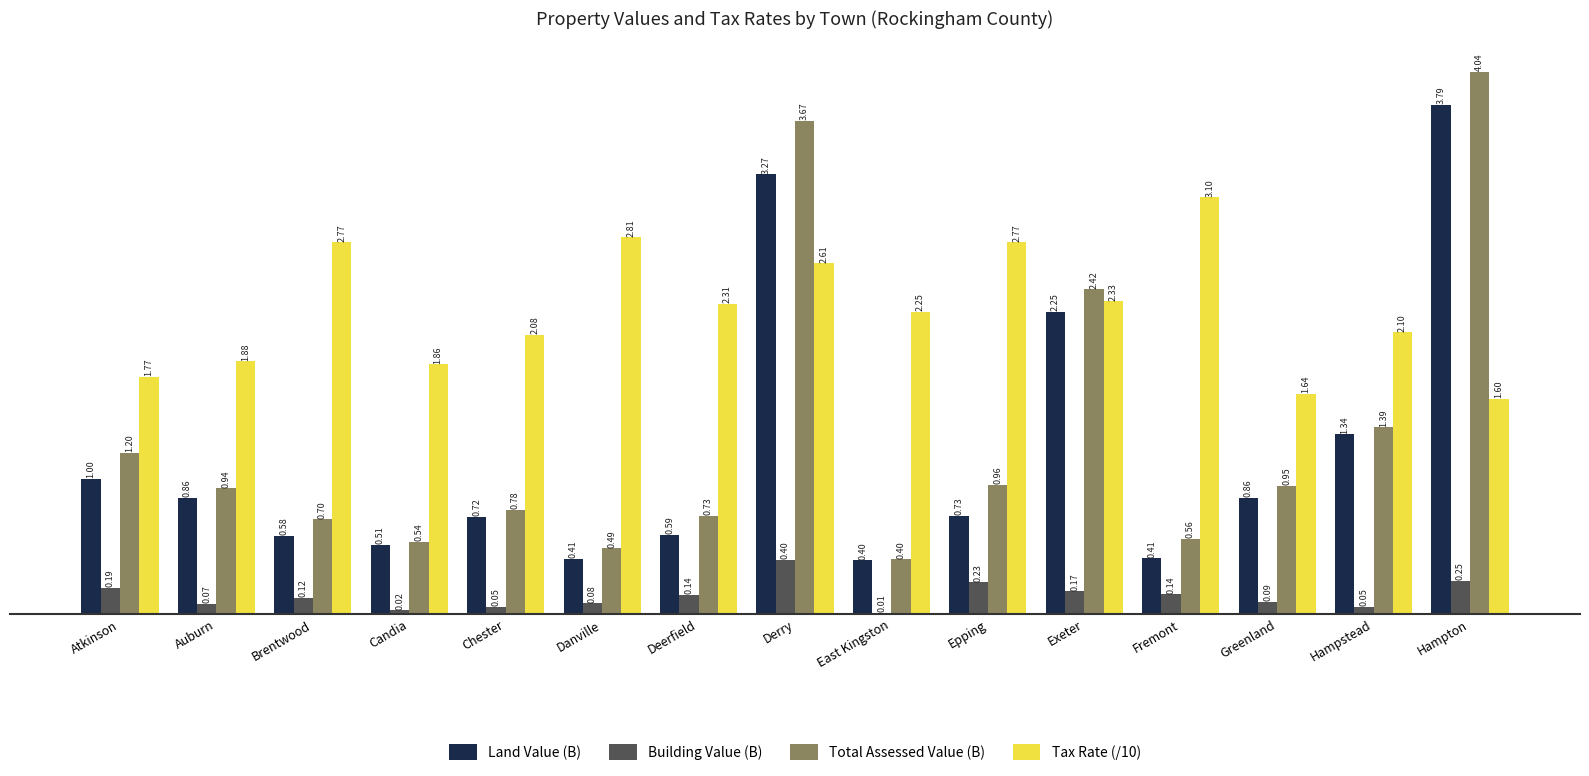

Does the chart contain stacked bars?

No